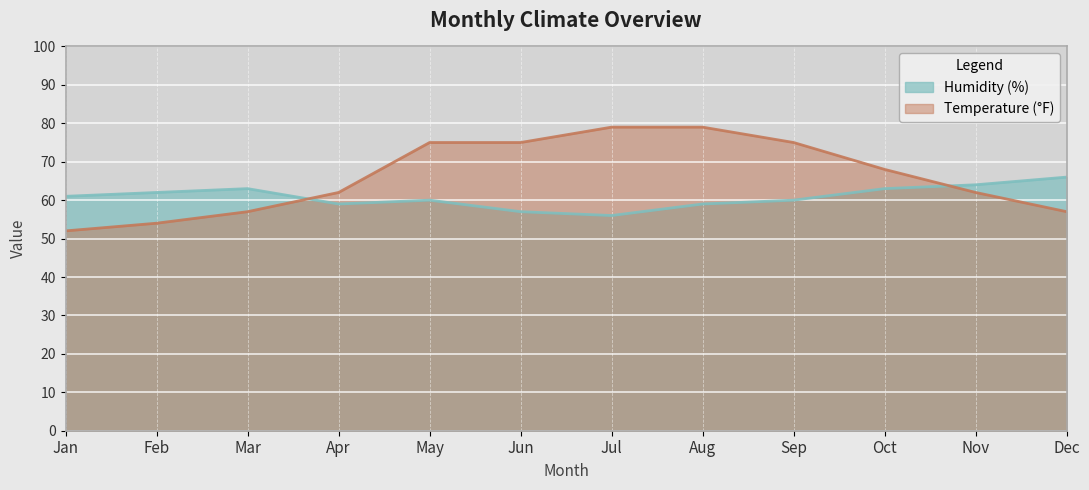

How many categories are shown in the chart?

12